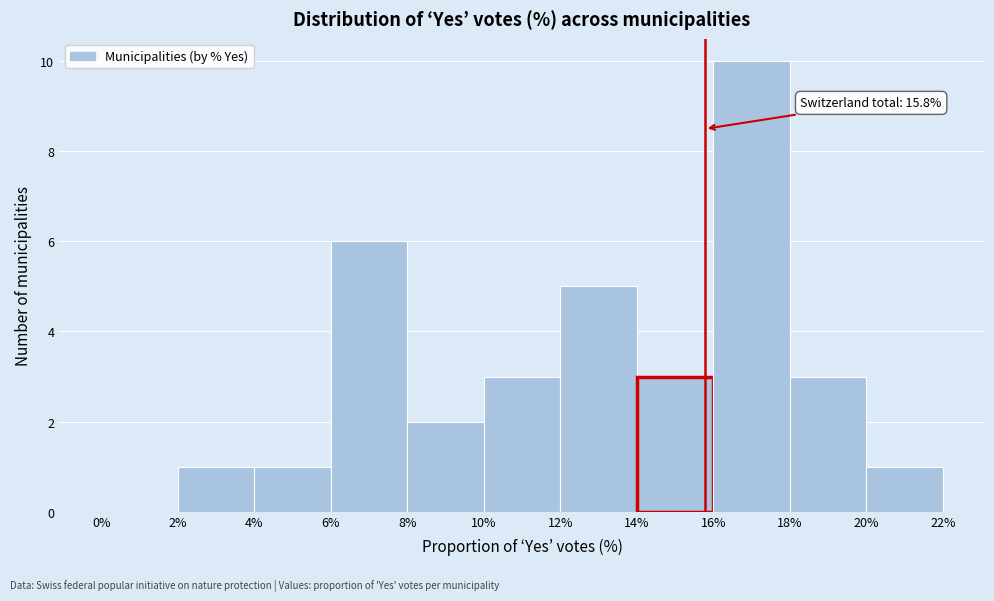

Over which range of the x-axis is the bar tallest?

16% to 18%